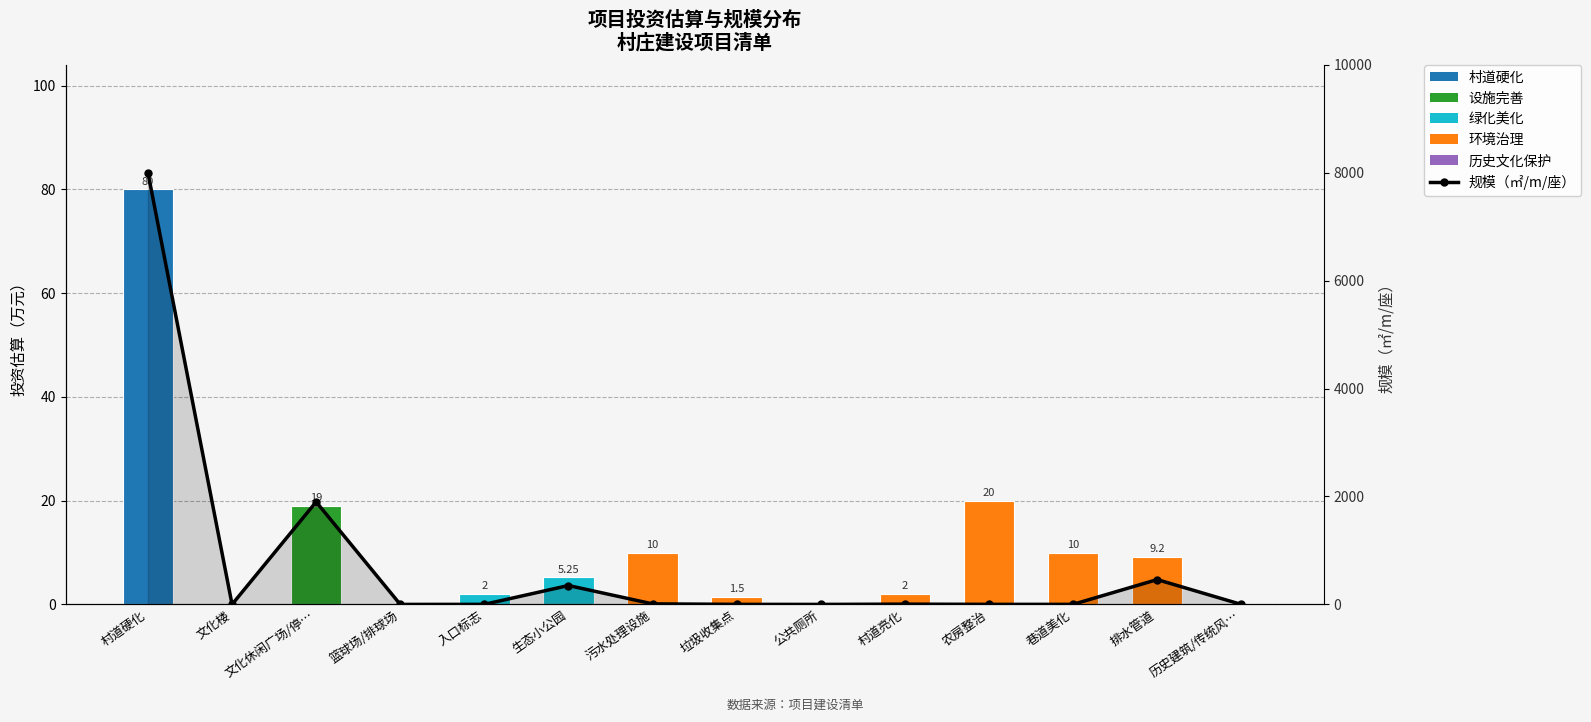

Between 污水处理设施 and 村道亮化, which is larger?

污水处理设施